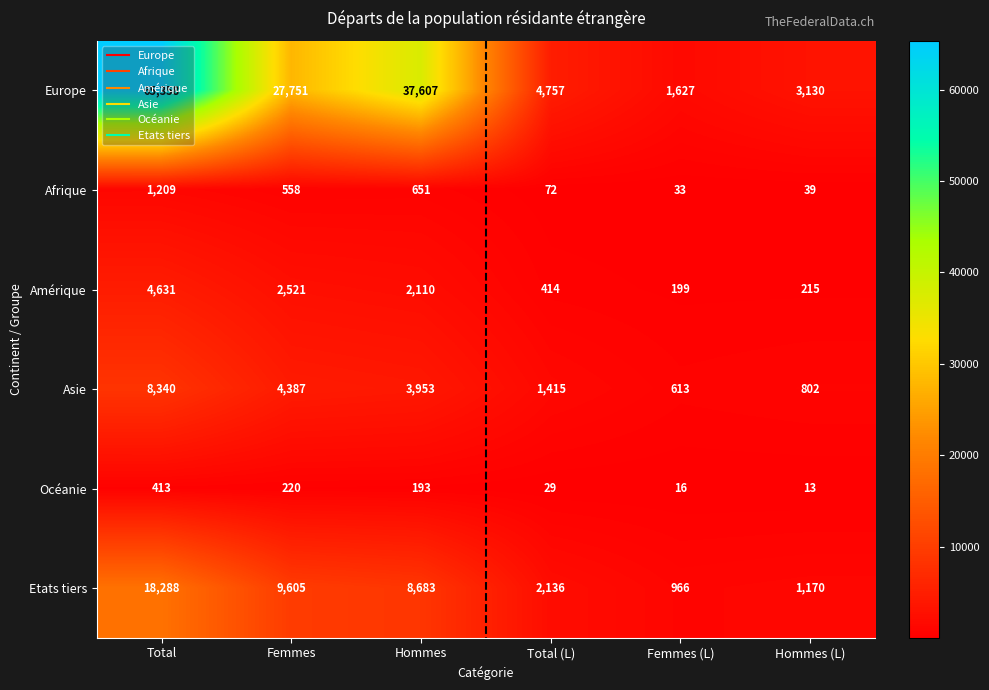

Rank the series at Femmes from lowest to highest value.

Océanie, Afrique, Amérique, Asie, Etats tiers, Europe